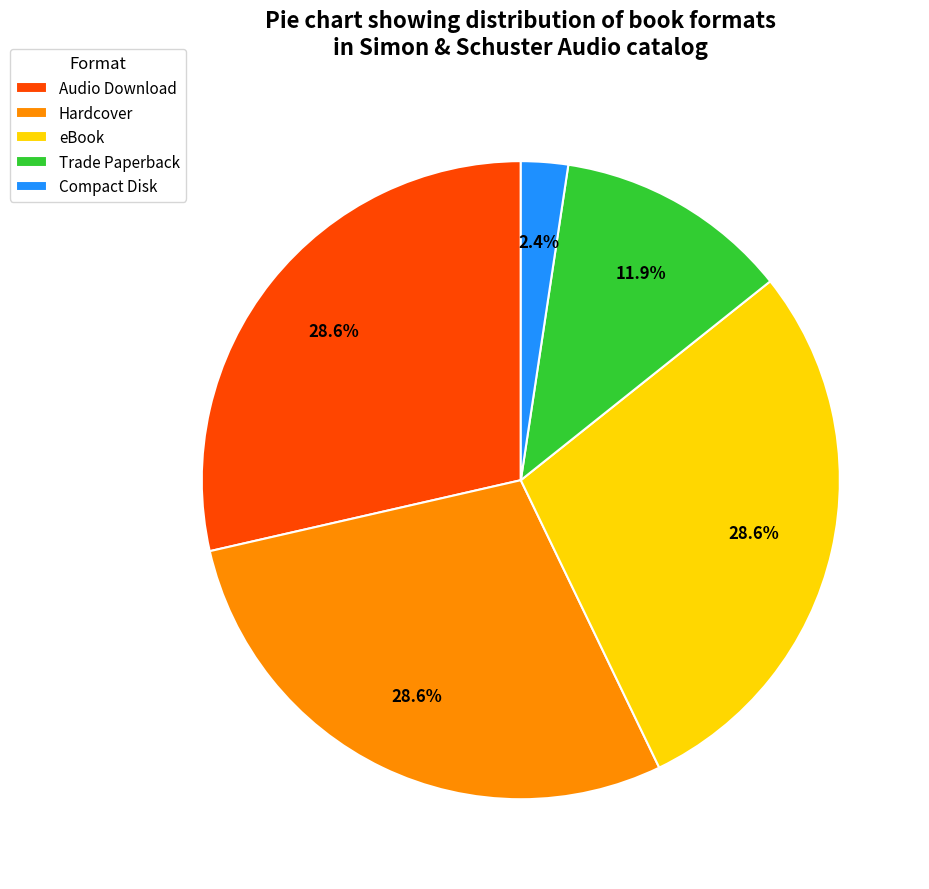

How many slices are in this pie chart?

5